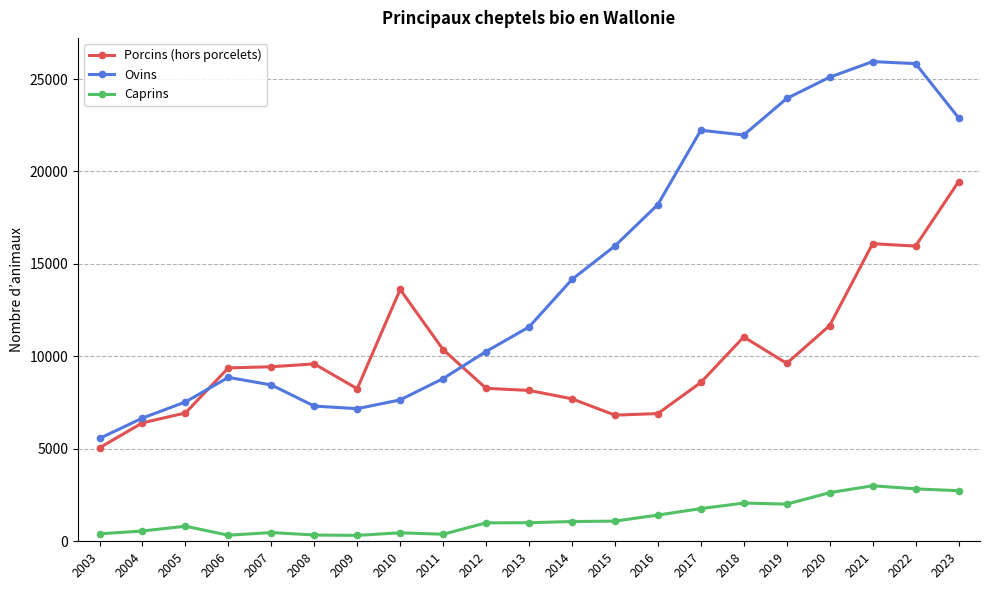

List the series in order of their peak value, lowest first.

Caprins, Porcins (hors porcelets), Ovins